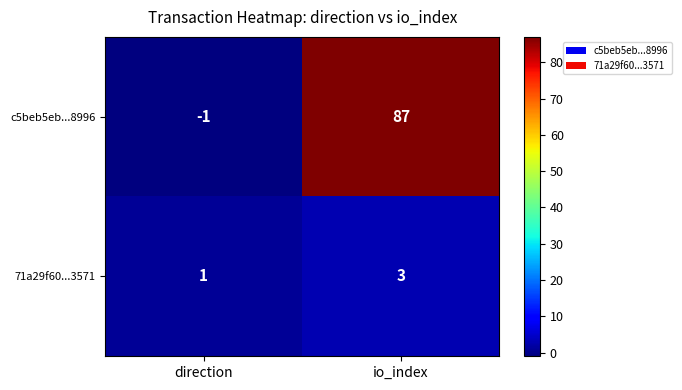

Reading right to left, list all the values displayed in this chart.

c5beb5eb...8996: io_index=87	direction=-1
71a29f60...3571: io_index=3	direction=1